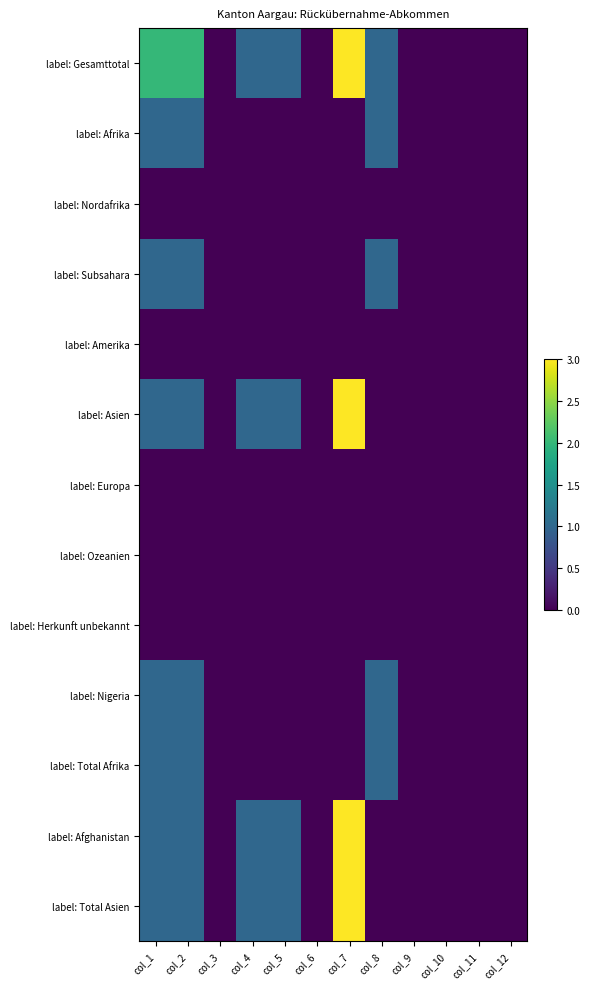

Count the number of categories in the chart.

12